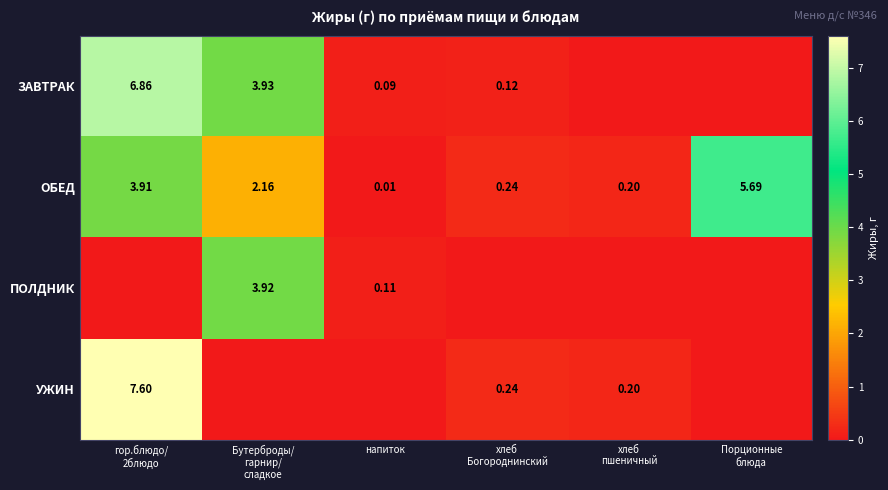

What is the average value of the ПОЛДНИК series?

0.7